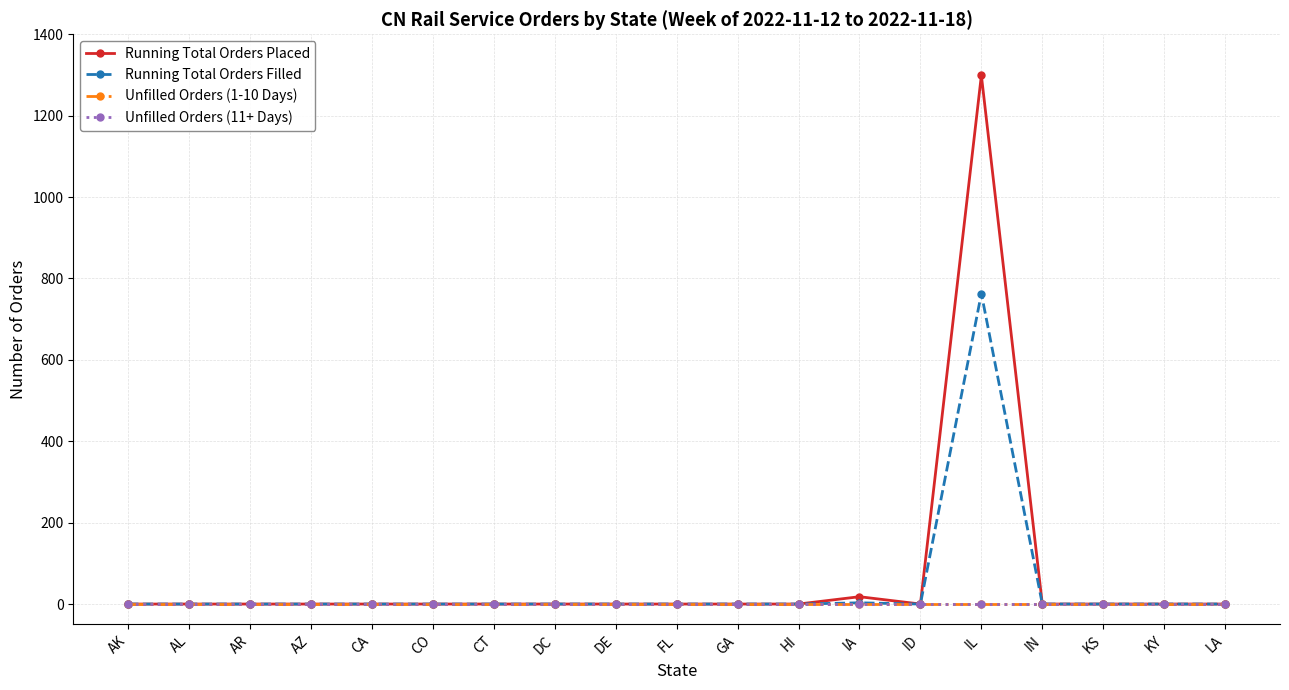

At DC, list the series in order from largest to smallest.

Running Total Orders Placed, Running Total Orders Filled, Unfilled Orders (1-10 Days), Unfilled Orders (11+ Days)